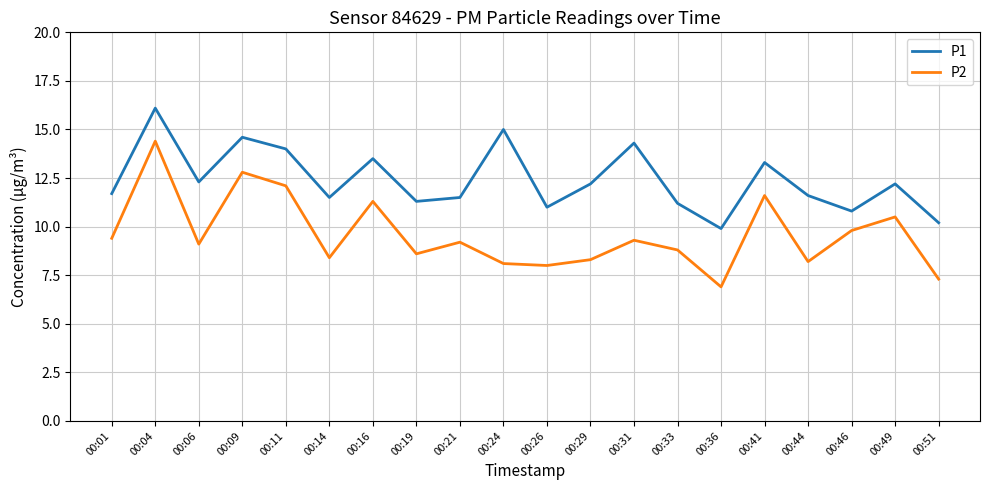

Which series has the widest spread of values?

P2